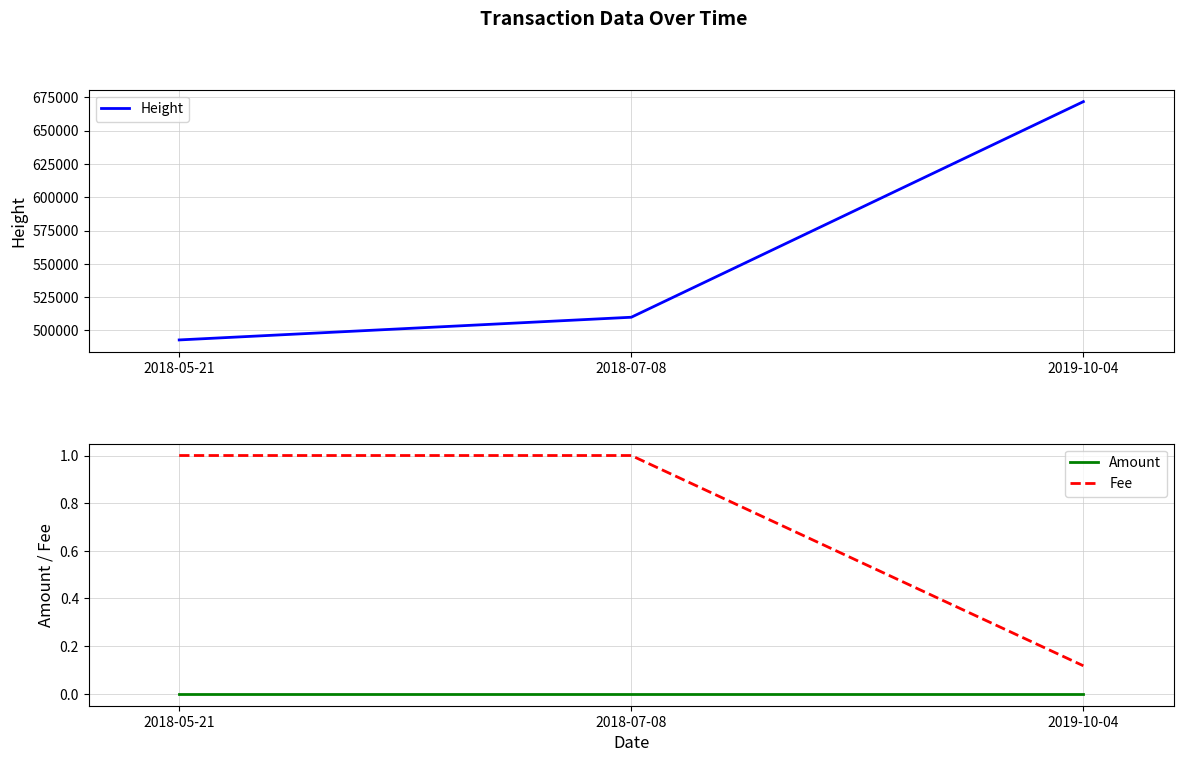

What are all the series names shown in the legend?

Height, Amount, Fee